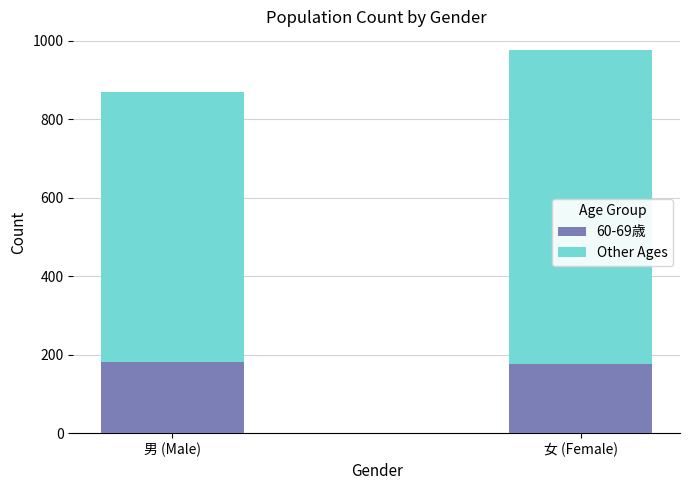

What is the sum of all 60-69歳 values?

358